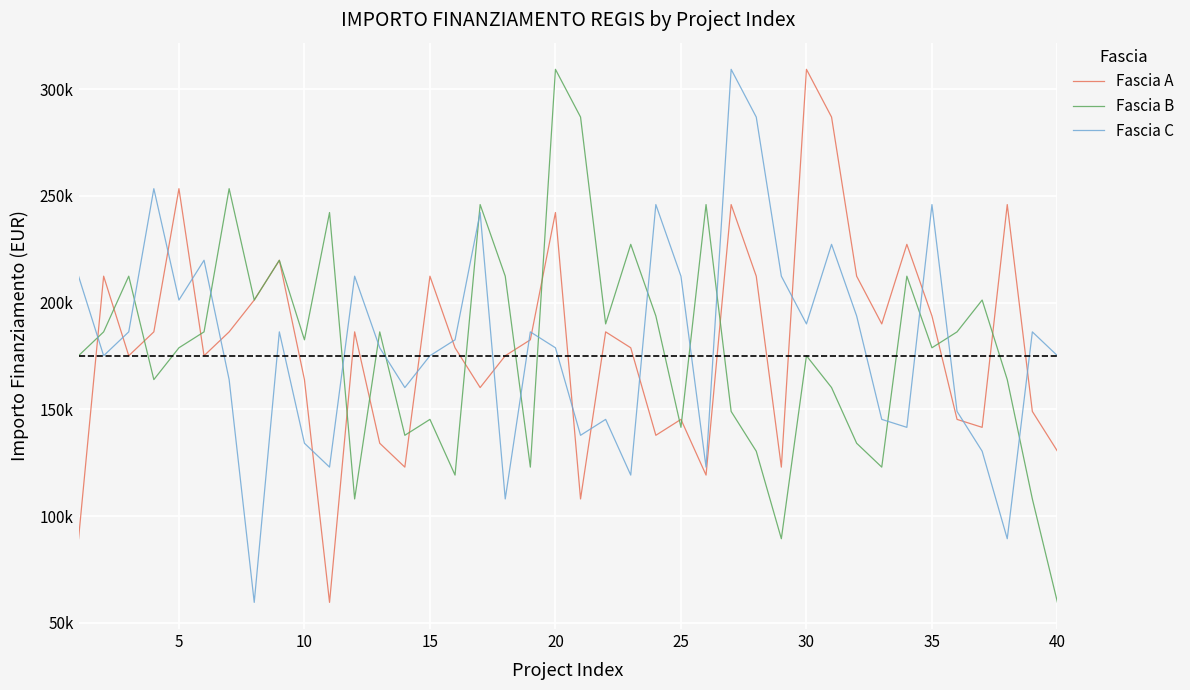

At how many categories does at least one series exceed 79786?

40